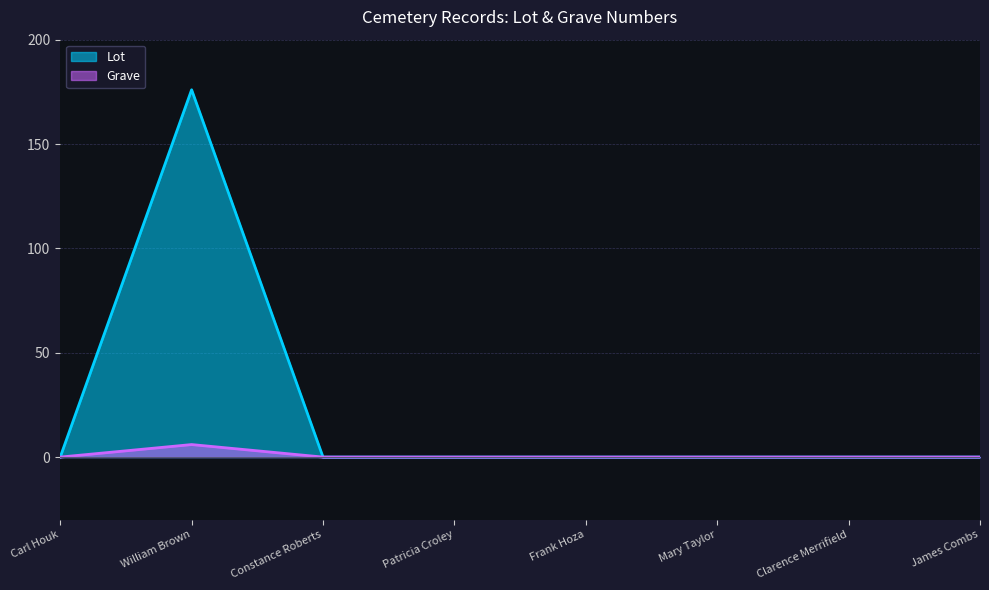

What position from the right is Mary Taylor?

3